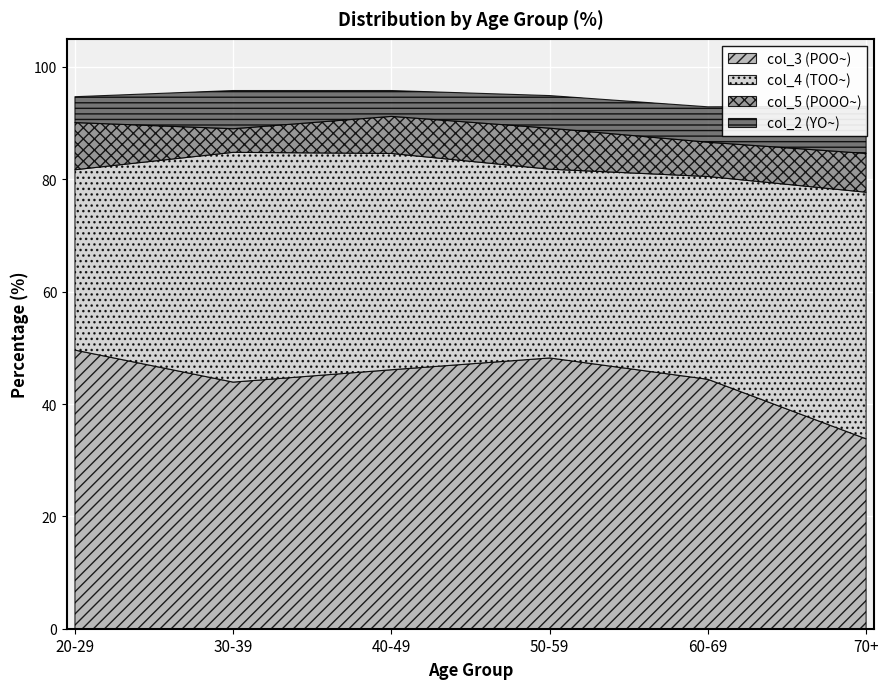

How many values in the col_4 (TOO~) series are below 38?

3